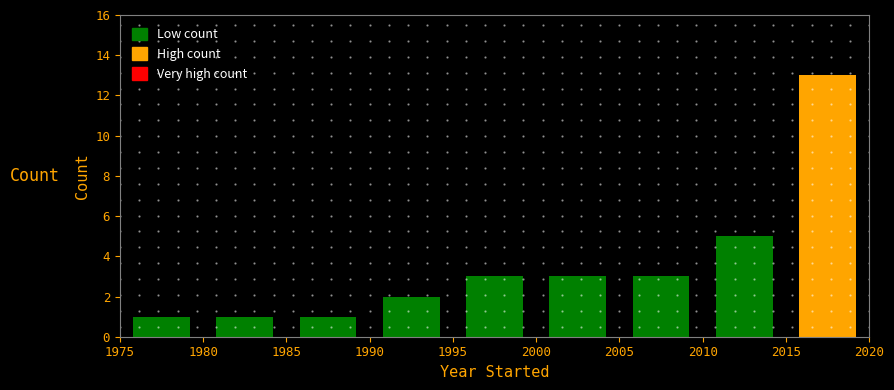

Reading left to right, transcribe this chart: for each bar, give the range it covers on the x-axis and its height. The values are not printed on the chart, so give them approximately, as read against the axis.

1975 to 1980: 1
1980 to 1985: 1
1985 to 1990: 1
1990 to 1995: 2
1995 to 2000: 3
2000 to 2005: 3
2005 to 2010: 3
2010 to 2015: 5
2015 to 2020: 13